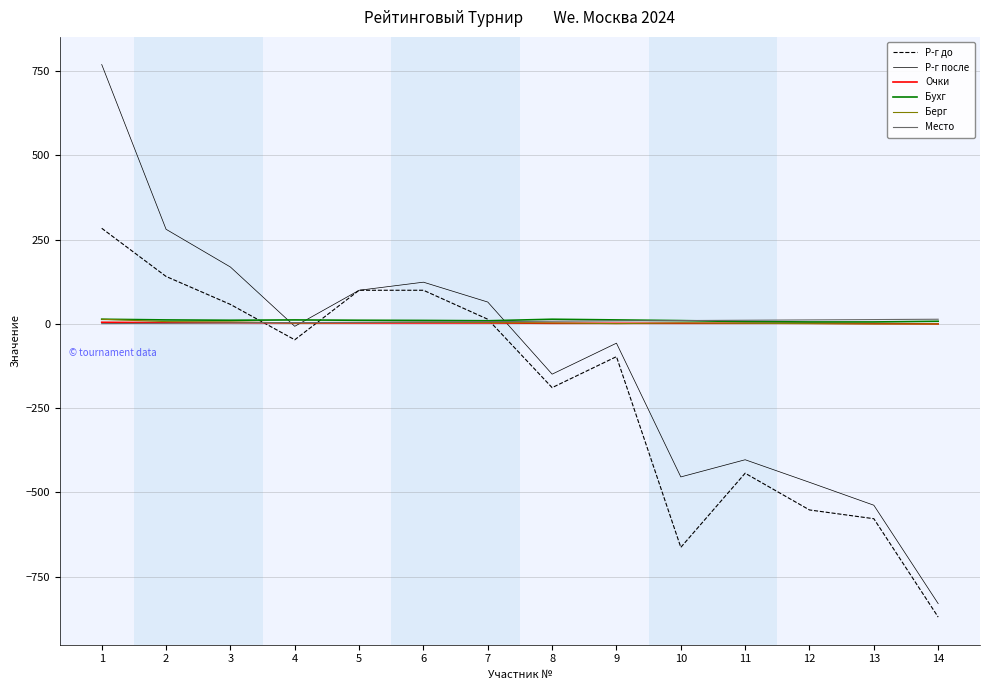

Between 5 and 13, which series saw the biggest shift?

Р-г до